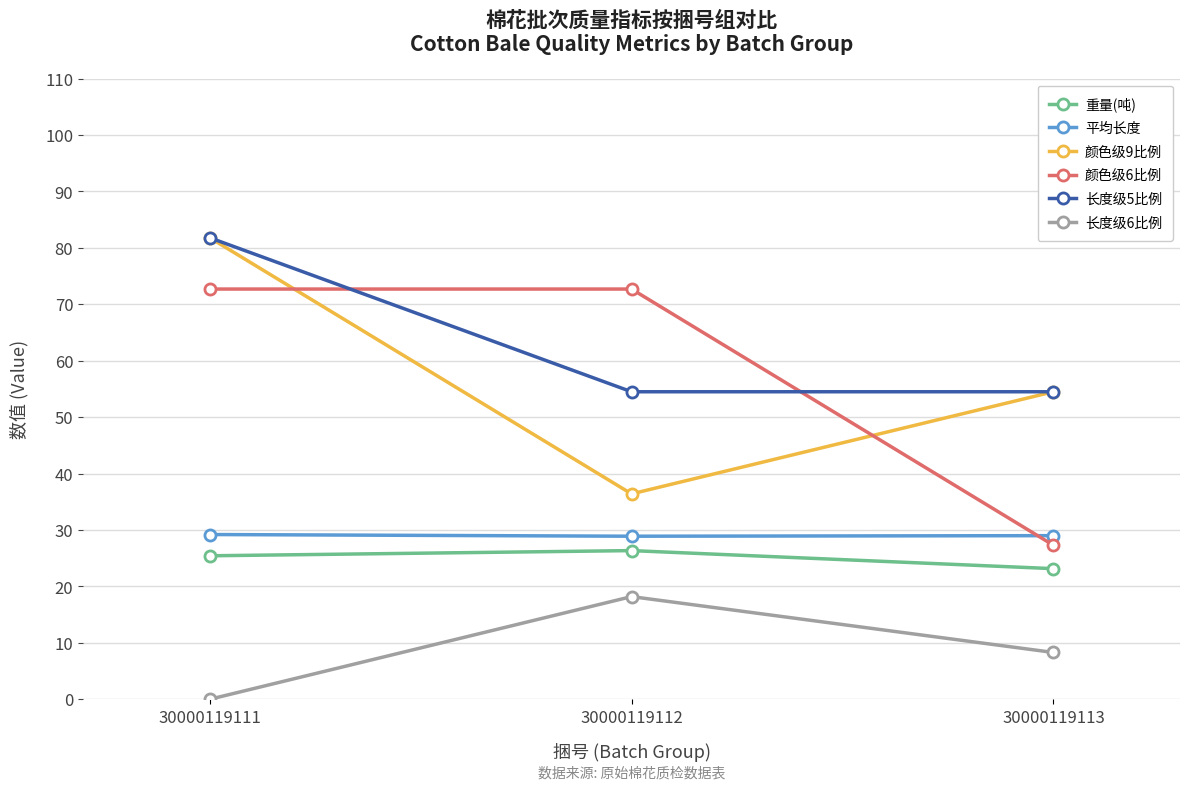

Does the chart display data point markers on the line(s)?

Yes